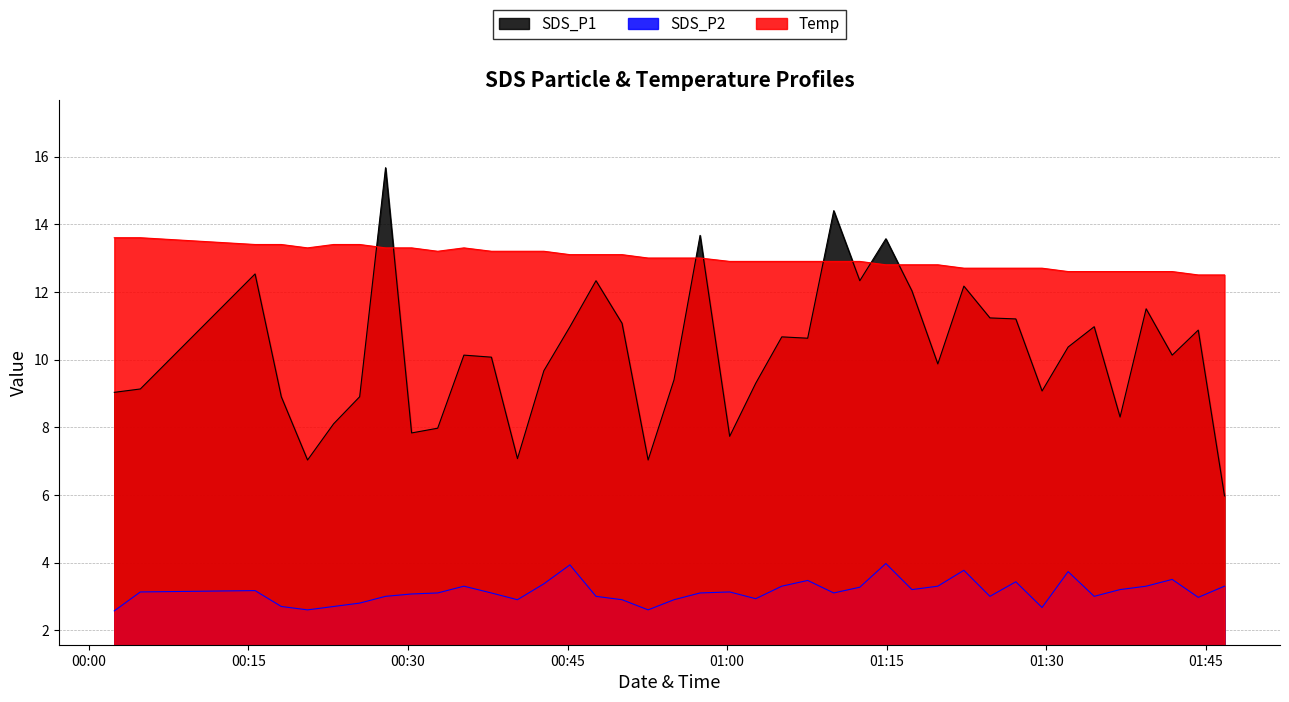

Which series has the widest spread of values?

SDS_P1